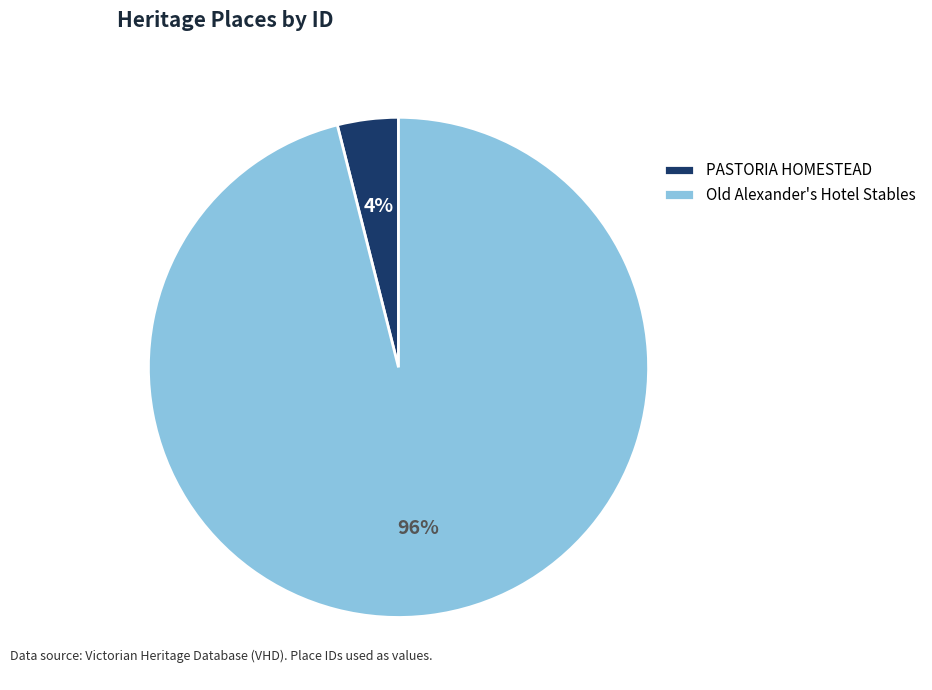

Which slice is the largest?

Old Alexander's Hotel Stables